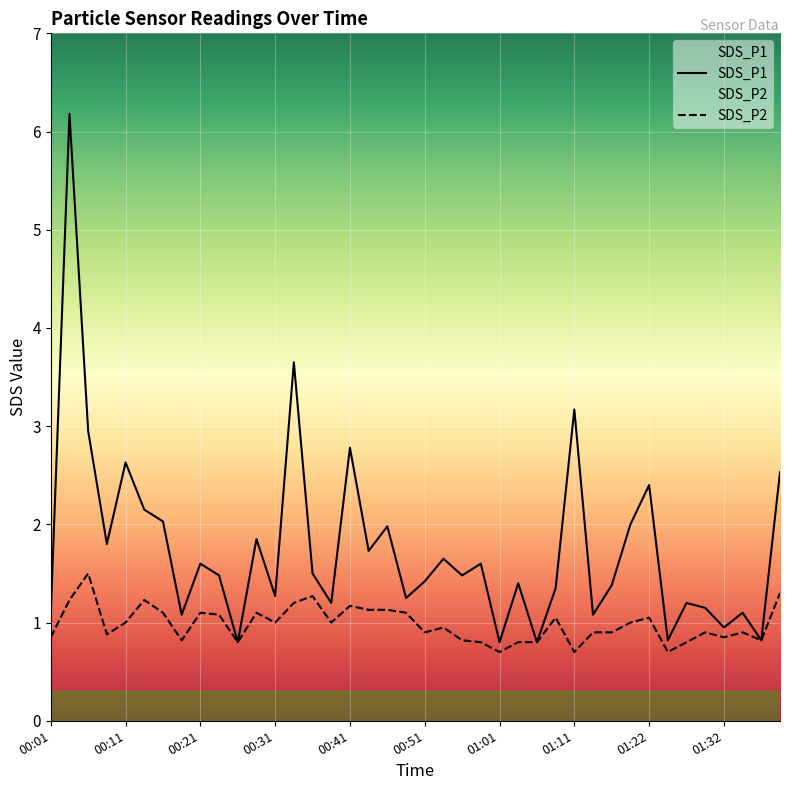

At 01:19, list the series in order from largest to smallest.

SDS_P1, SDS_P2